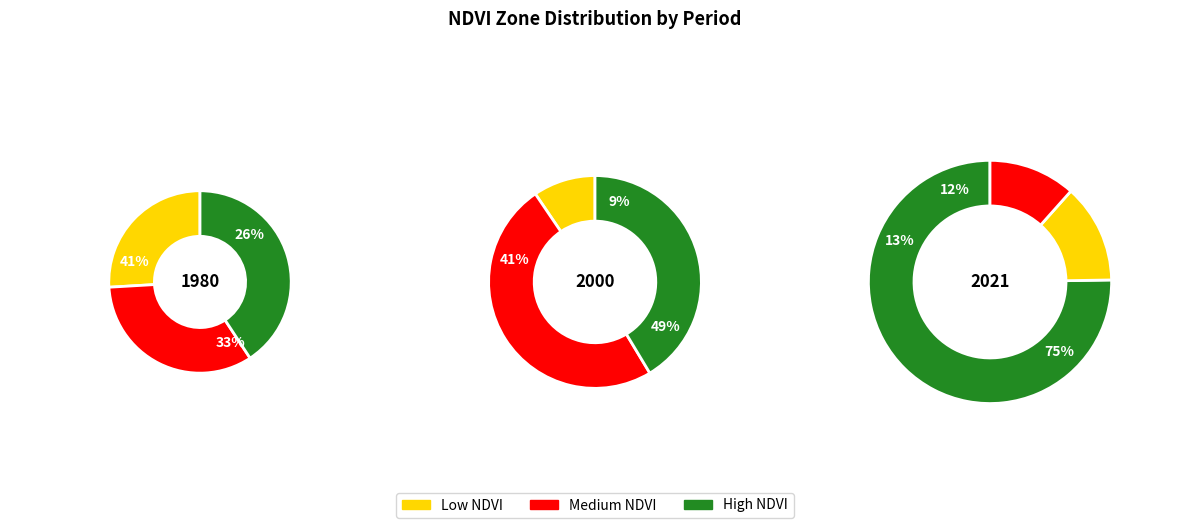

Is the sum of Zone 9 and Zone 3 greater than half?

No